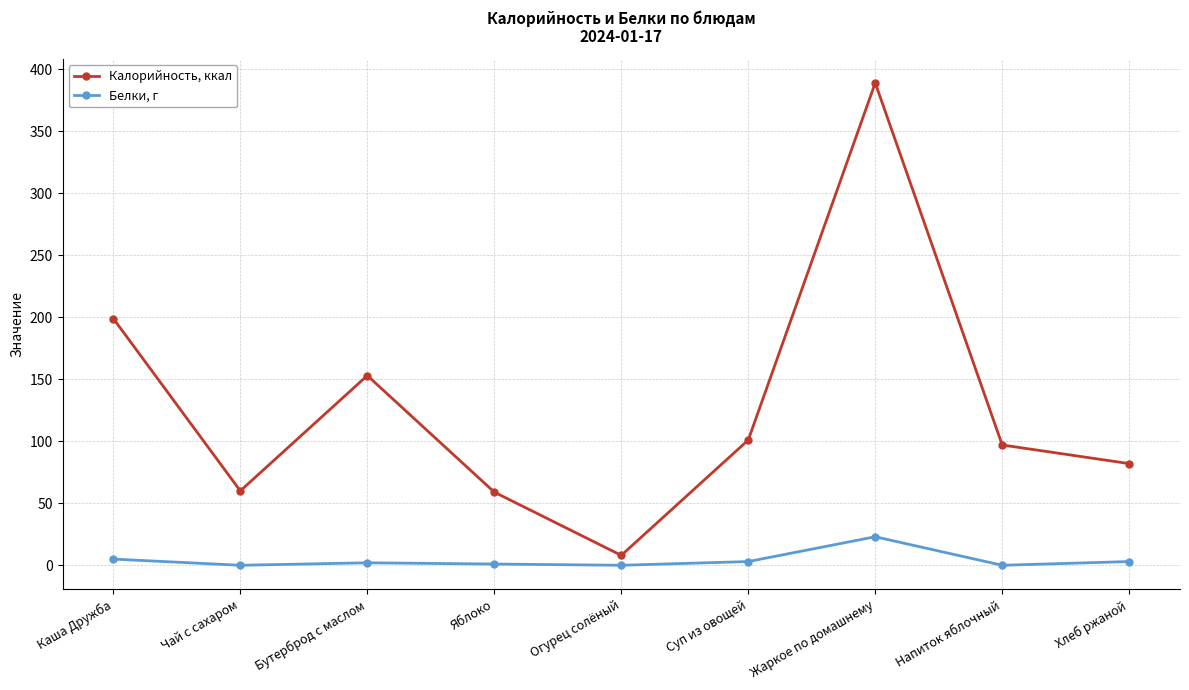

Which series has the largest total across all categories?

Калорийность, ккал